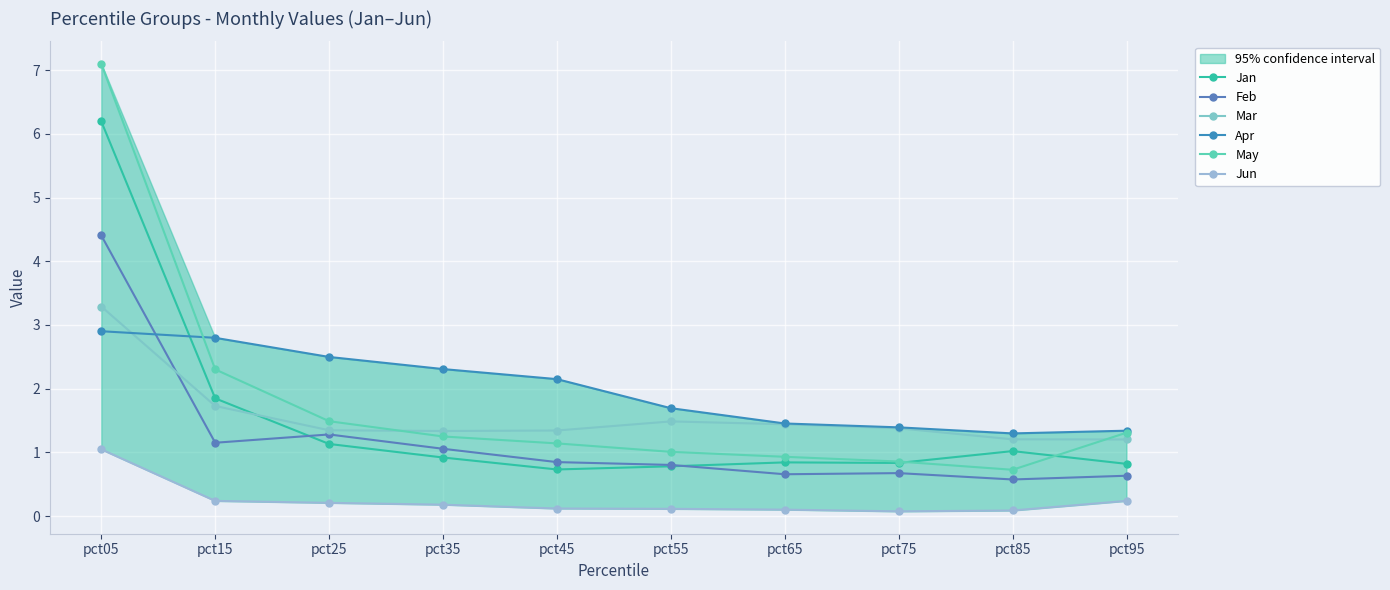

True or false: Jan and Jun cross at least once.

False